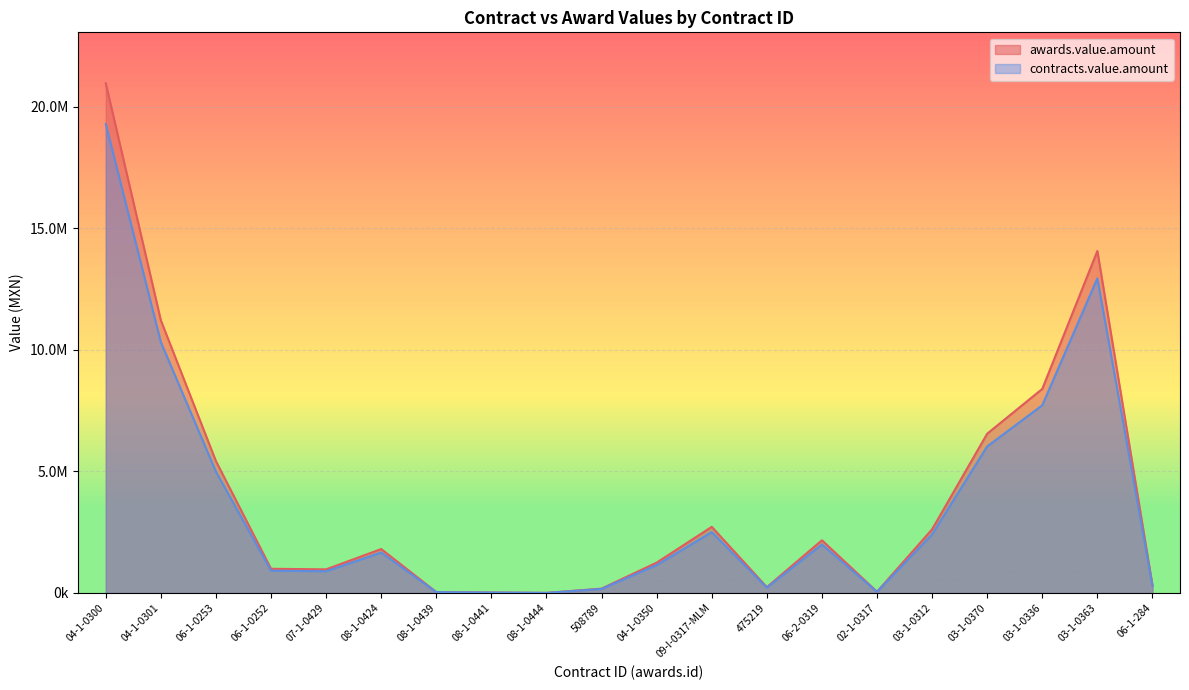

What is the average value of the contracts.value.amount series?

3680966.7